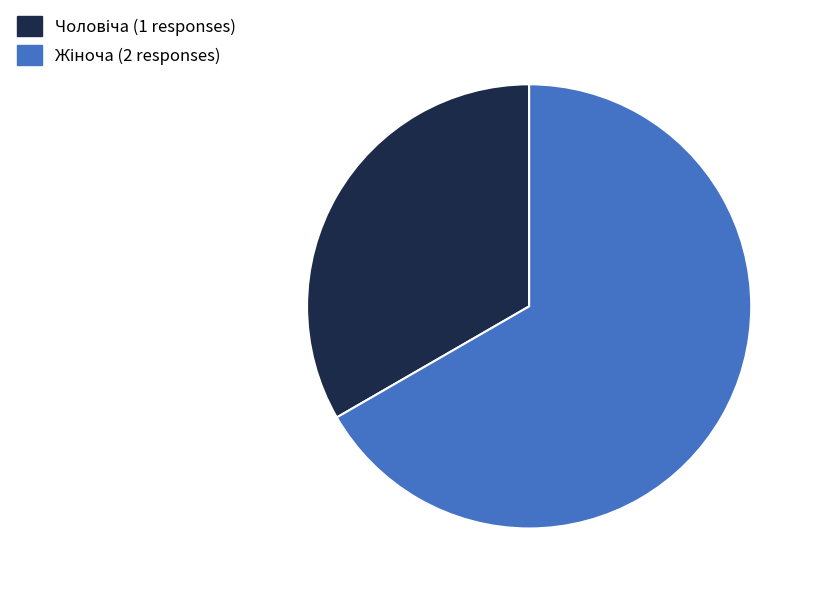

Does any single category account for the majority?

Yes